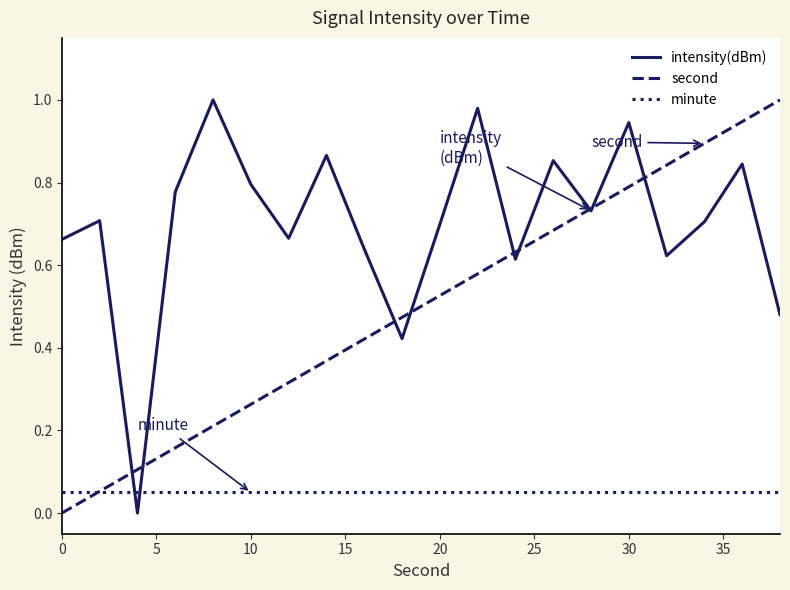

How many intersections are there between minute and intensity(dBm)?

2